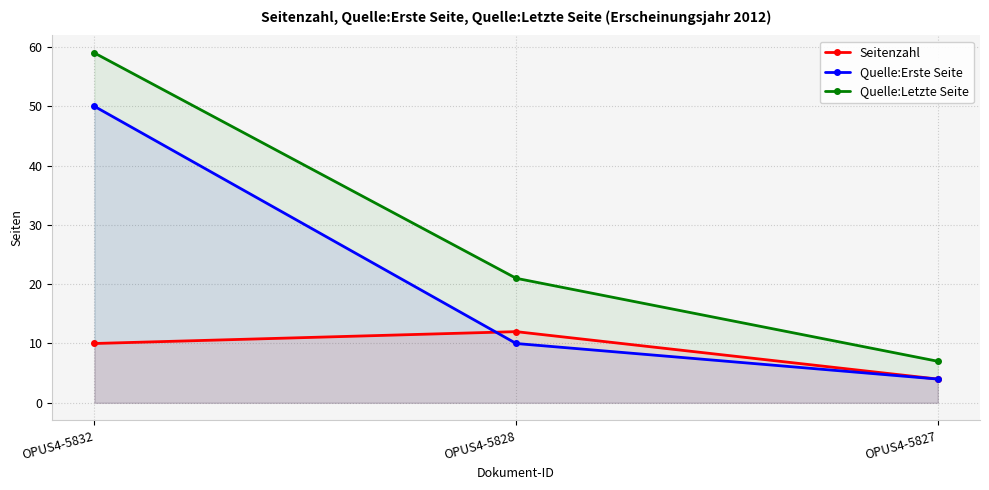

Between OPUS4-5828 and OPUS4-5827, which is larger?

OPUS4-5828